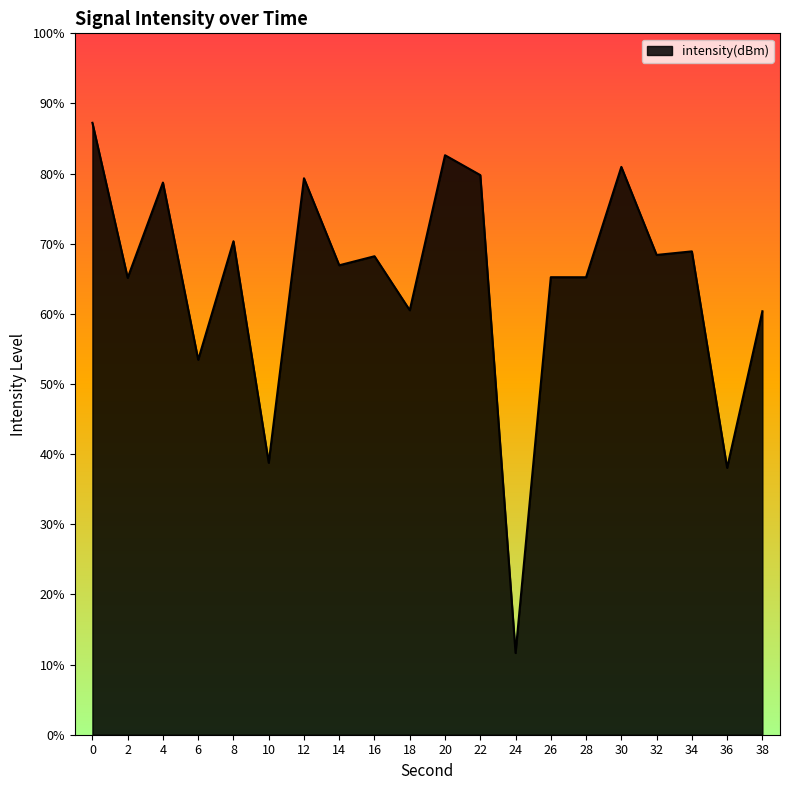

At which category does the data reach its first local peak?

4